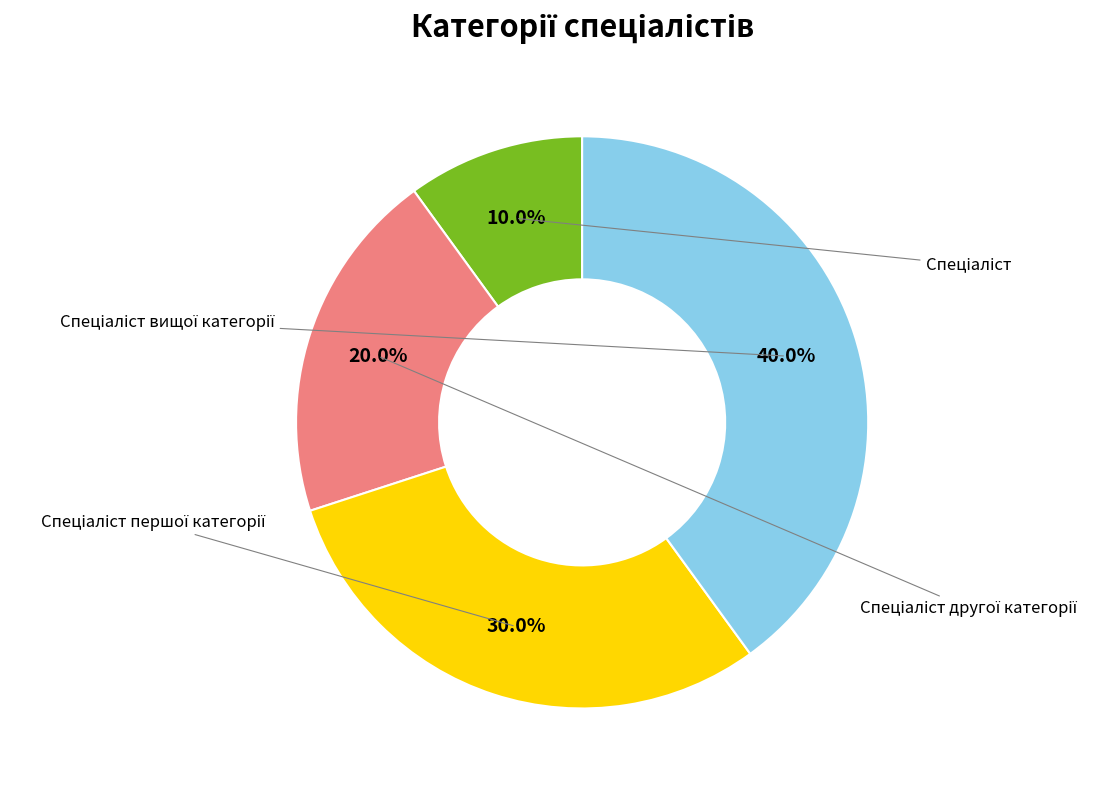

The Спеціаліст першої категорії slice represents 19% of the pie. True or false?

False